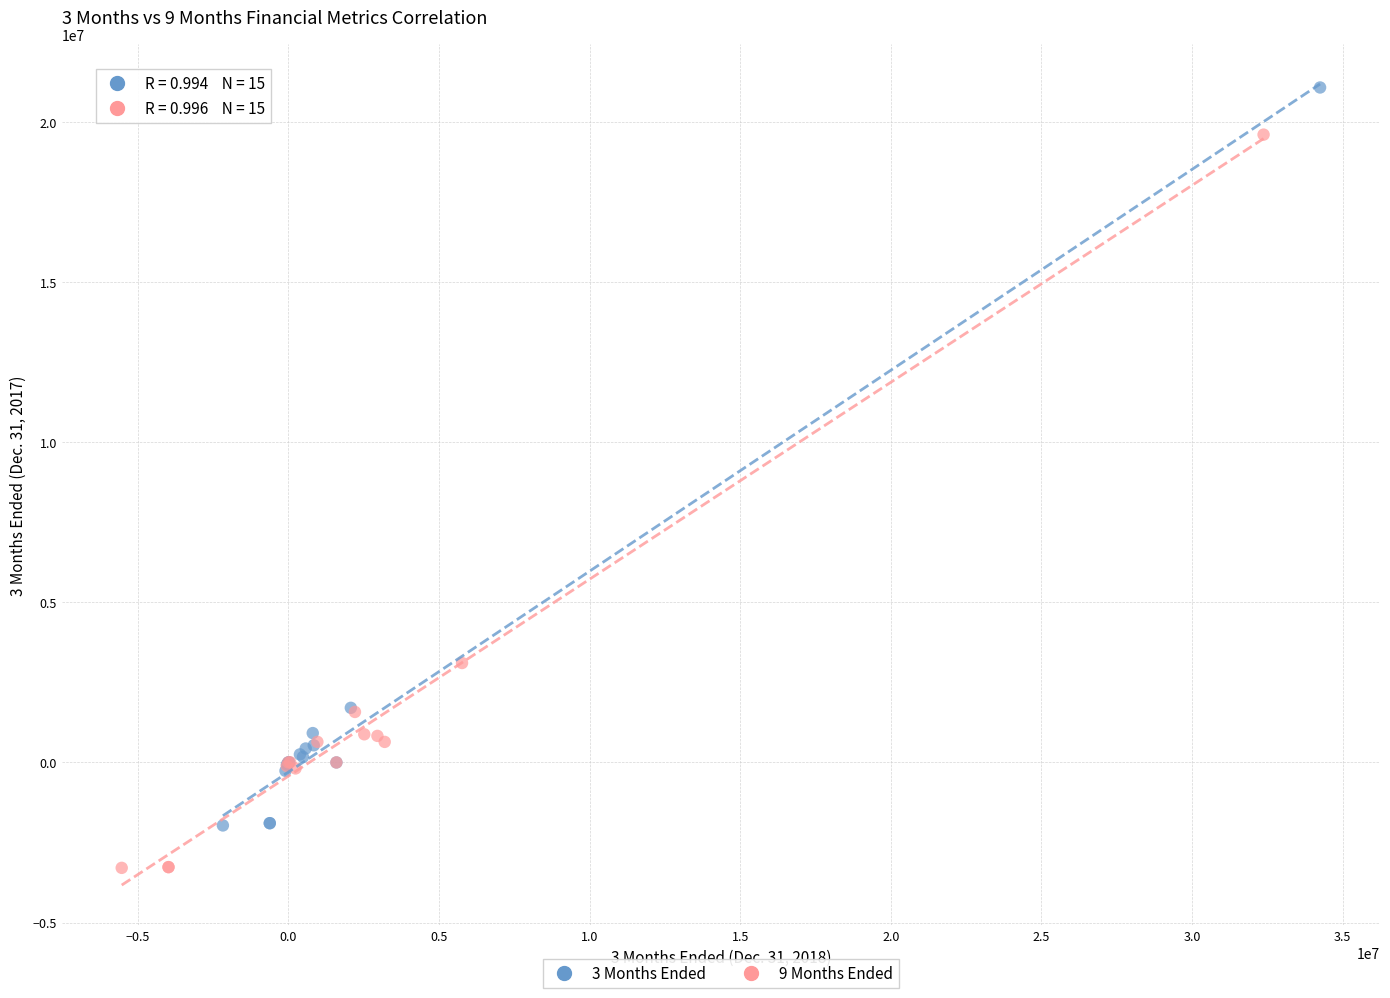

Which series has the largest Y range (max minus min)?

3 Months Ended